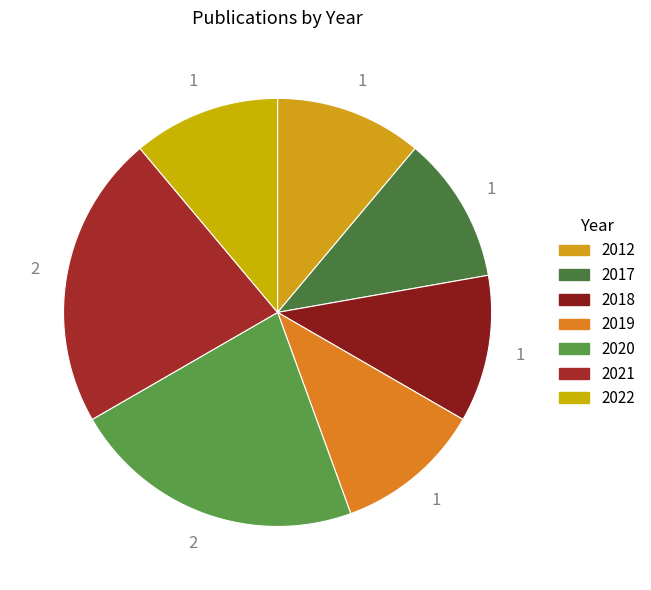

How many slices are in this pie chart?

7